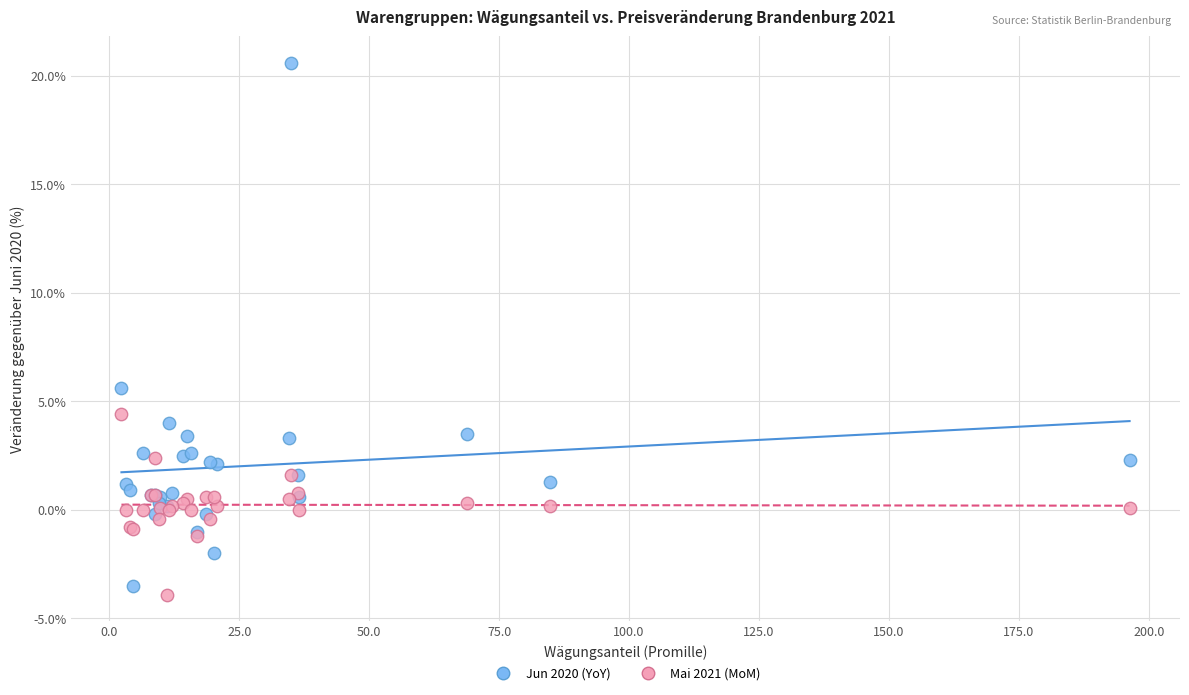

Across all series, what Y value is closest to 8?

5.6